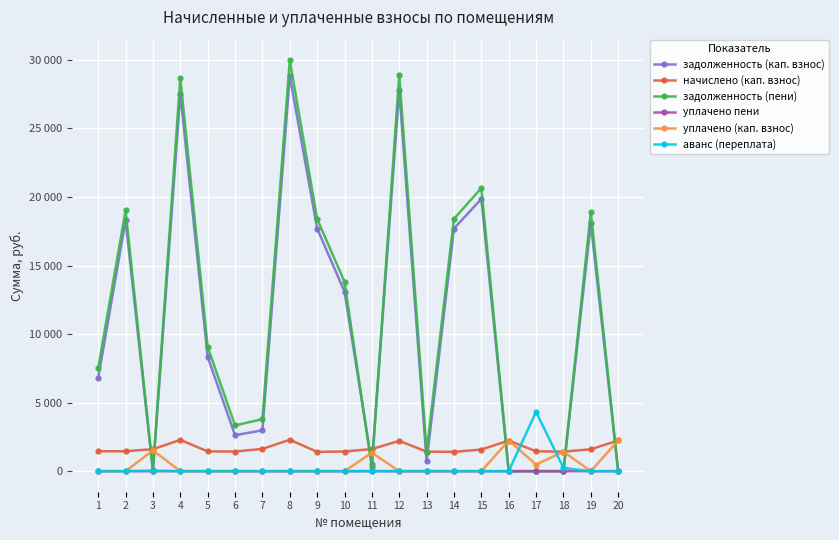

Which series has the largest total across all categories?

задолженность (пени)